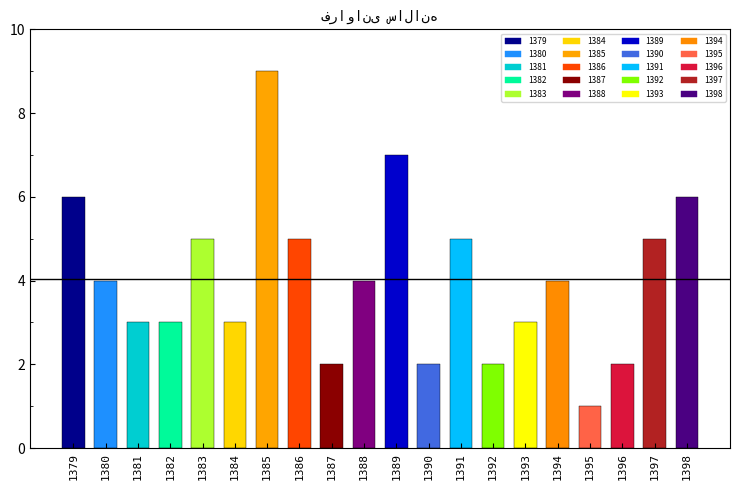

Which label corresponds to the smallest value in the chart?

1395